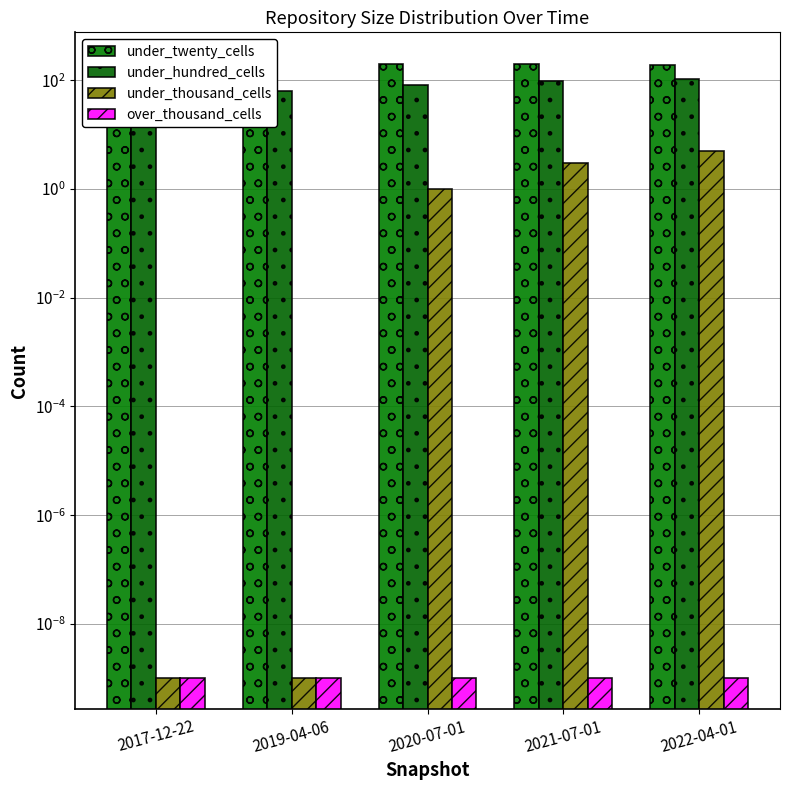

At which label does over_thousand_cells reach its peak?

2017-12-22